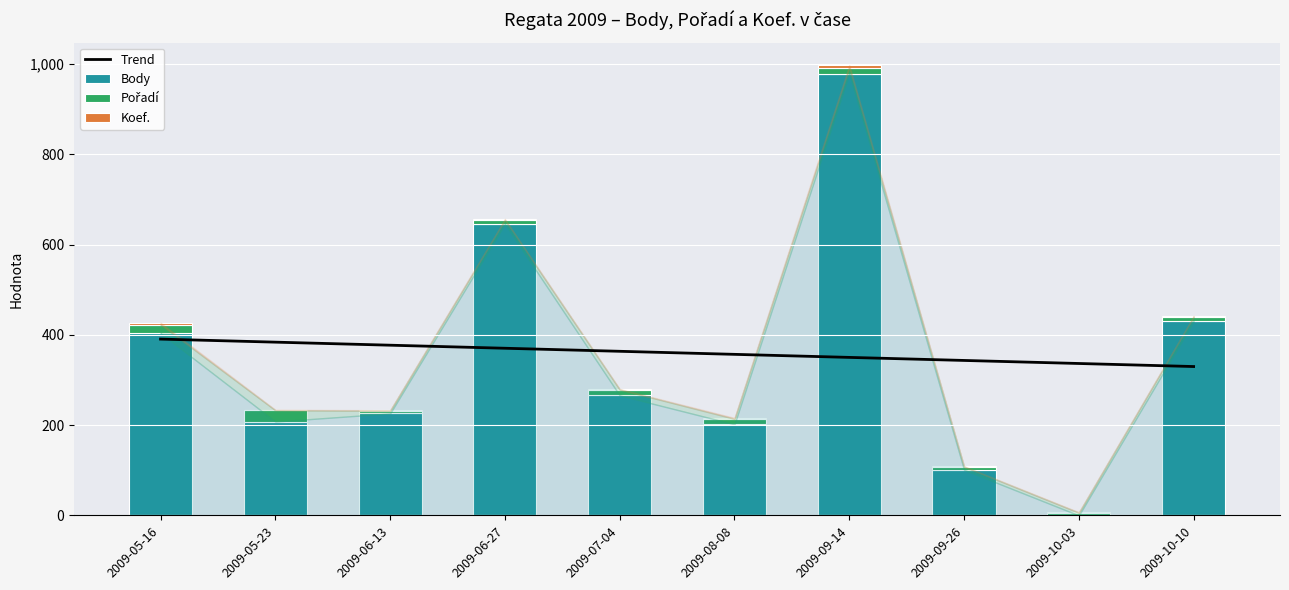

What position from the left is 2009-10-10?

10